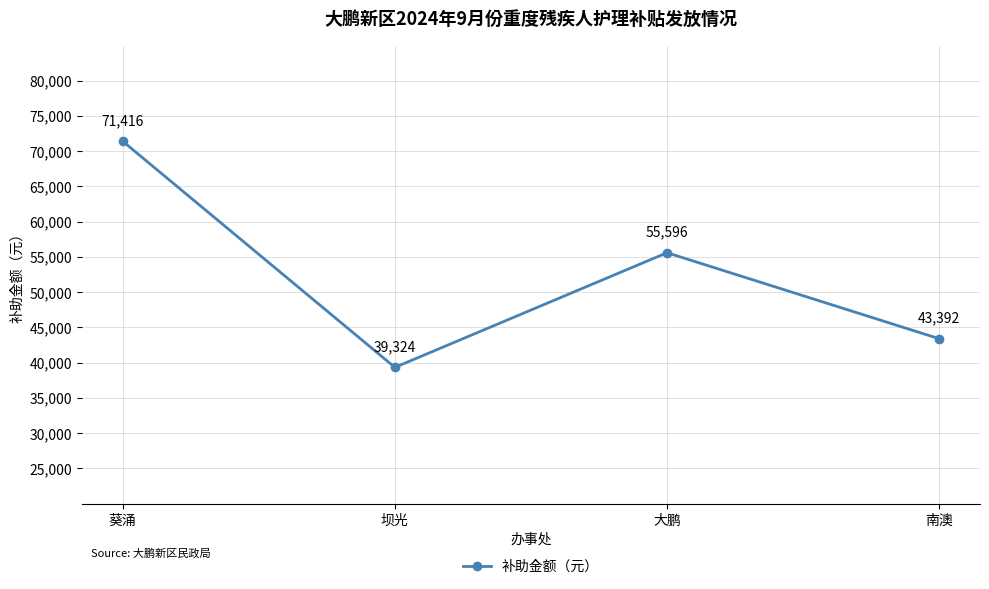

How many interior local valleys (lower than both neighbors) does the data have?

1